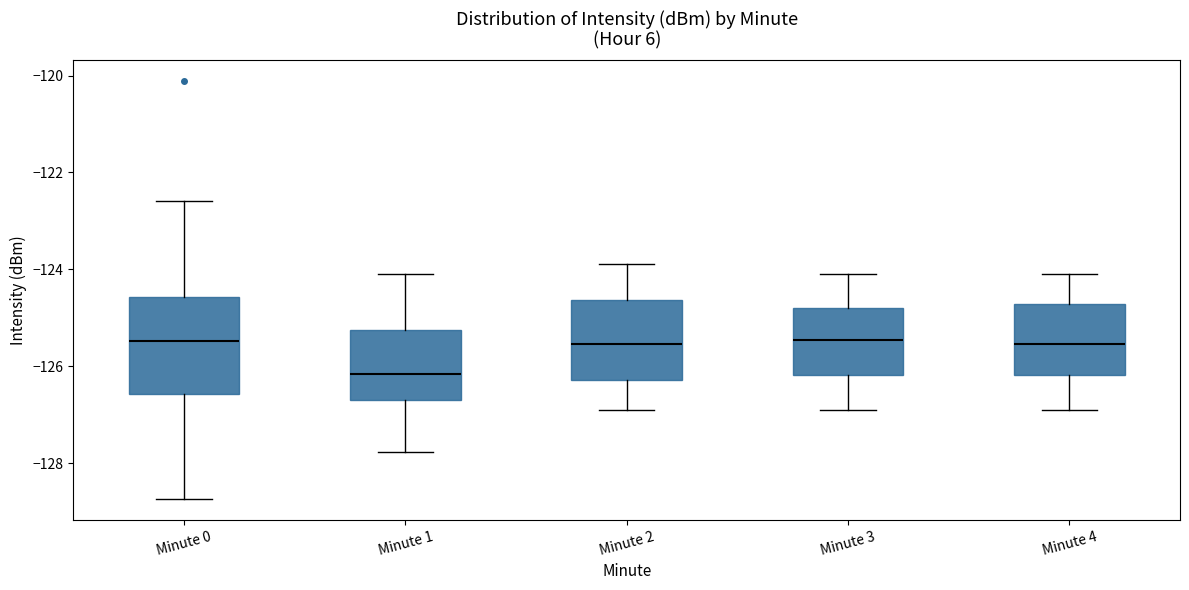

Reading left to right, transcribe this box plot: for each box, give where its median line is, the range the box spans, and where its two whiskers end, as read against the y-axis. The values are not printed on the chart, so give them approximately, as read against the axis.

Minute 0: median -125.4, box -126.6 to -124.6, whiskers -128.8 to -122.6
Minute 1: median -126.2, box -126.6 to -125.2, whiskers -127.8 to -124.0
Minute 2: median -125.6, box -126.2 to -124.6, whiskers -126.8 to -123.8
Minute 3: median -125.4, box -126.2 to -124.8, whiskers -126.8 to -124.0
Minute 4: median -125.6, box -126.2 to -124.8, whiskers -126.8 to -124.0